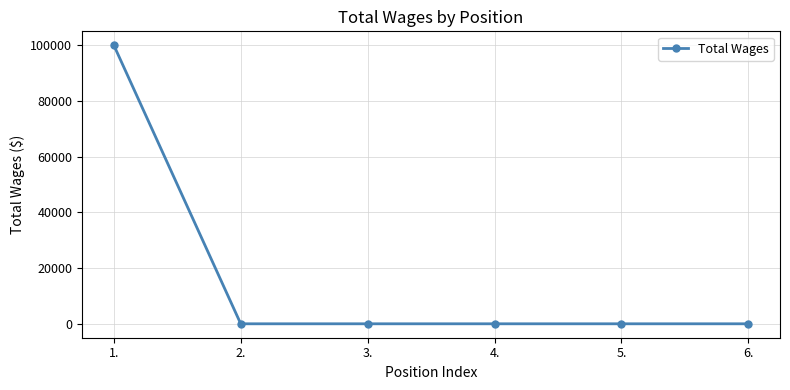

What is the difference between the maximum and minimum values?

100000